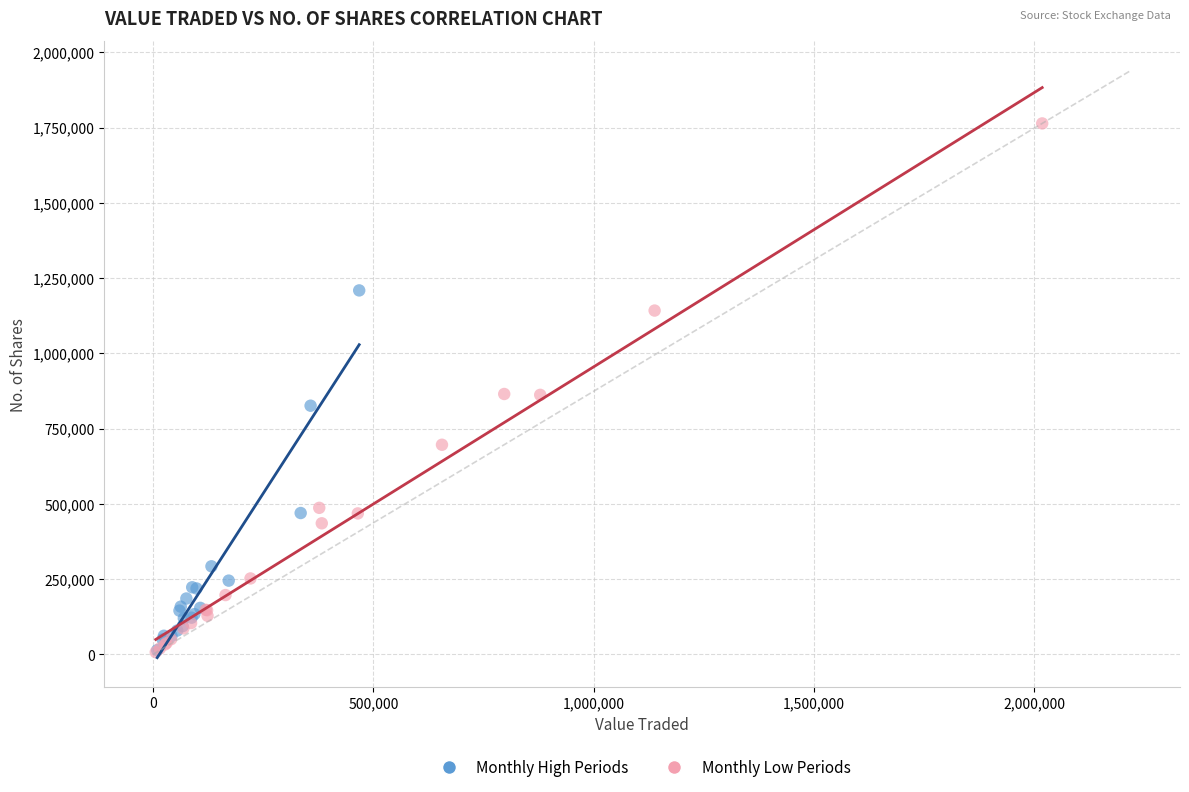

Which series has the largest Y range (max minus min)?

Monthly Low Periods